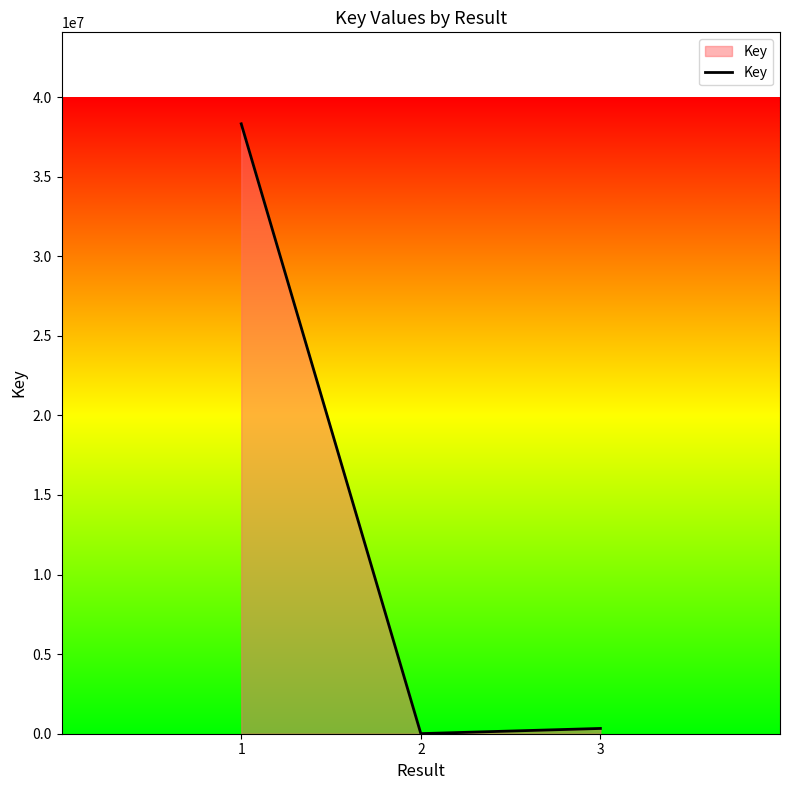

Is it true that the value at 1 is 38322240?

True